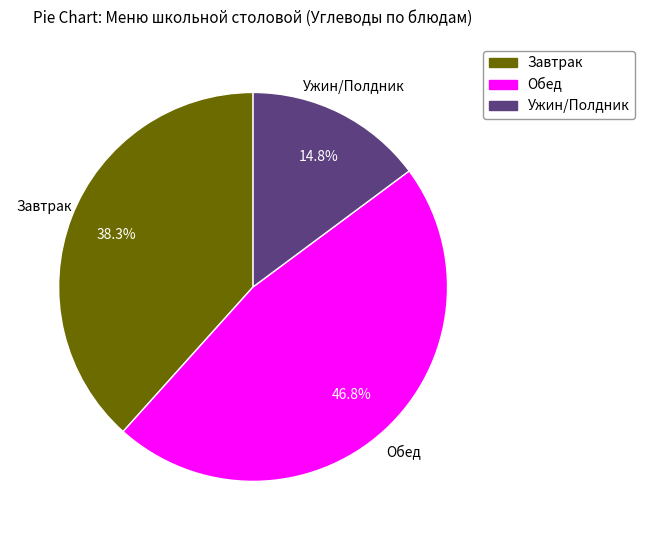

Combined, what portion of the pie is Завтрак and Обед?

85.2%